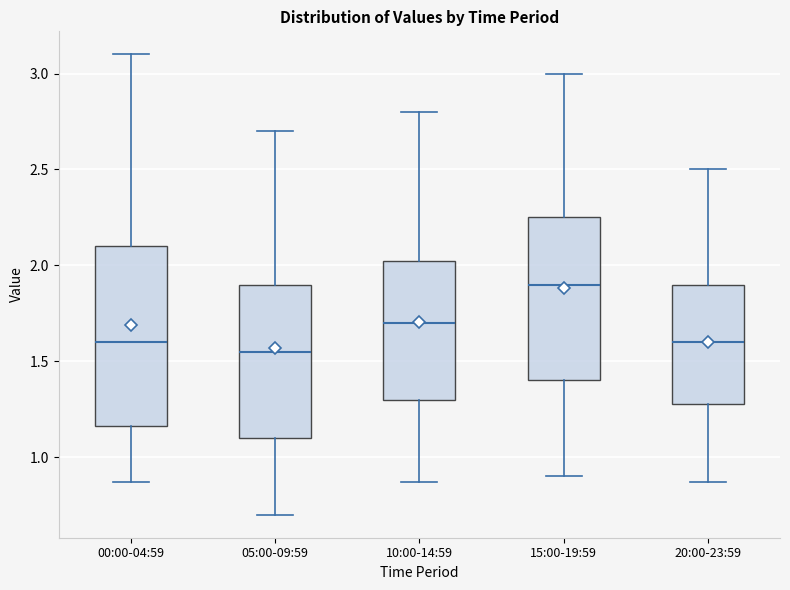

Reading left to right, read every box against the y-axis: the position of its median line, the range the box covers, and the ends of its whiskers. The values are not printed on the chart, so give them approximately, as read against the axis.

00:00-04:59: median 1.60, box 1.15 to 2.10, whiskers 0.85 to 3.10
05:00-09:59: median 1.55, box 1.10 to 1.90, whiskers 0.70 to 2.70
10:00-14:59: median 1.70, box 1.30 to 2.05, whiskers 0.85 to 2.80
15:00-19:59: median 1.90, box 1.40 to 2.25, whiskers 0.90 to 3.00
20:00-23:59: median 1.60, box 1.30 to 1.90, whiskers 0.85 to 2.50